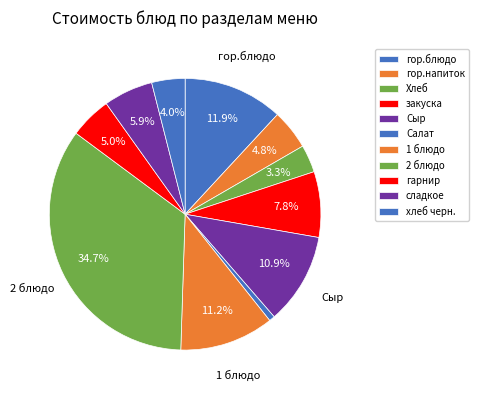

What percentage is the закуска slice, to the nearest percent?

8%